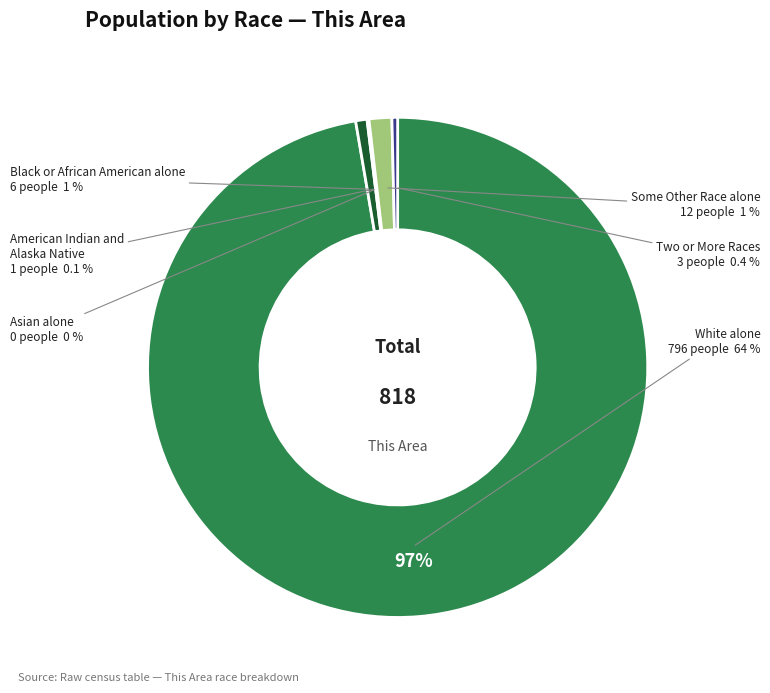

Which category has the biggest portion of the pie?

White alone